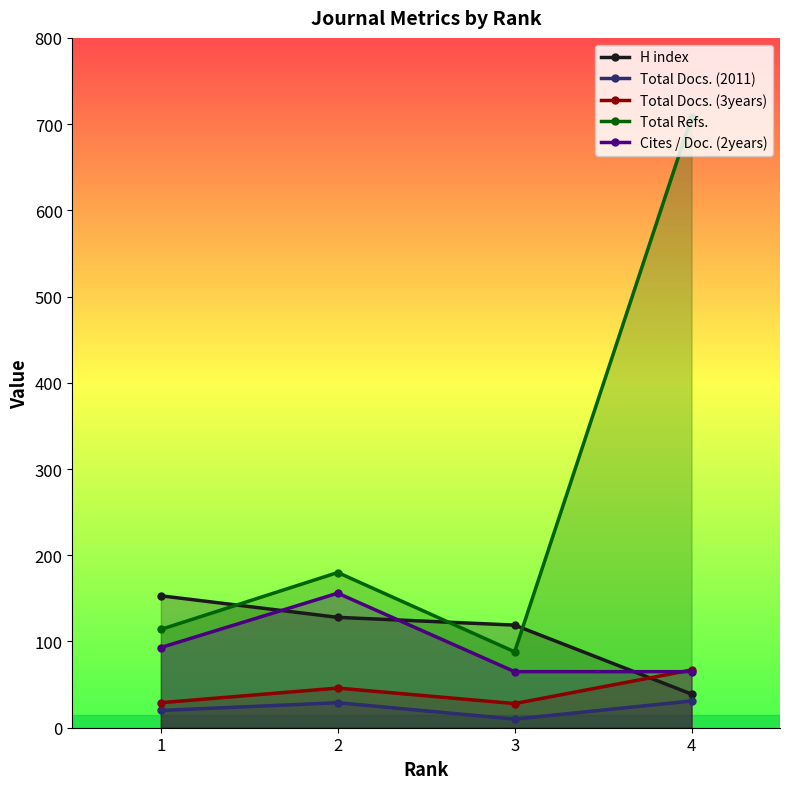

Which series changed the most between 2 and 4?

Total Refs.